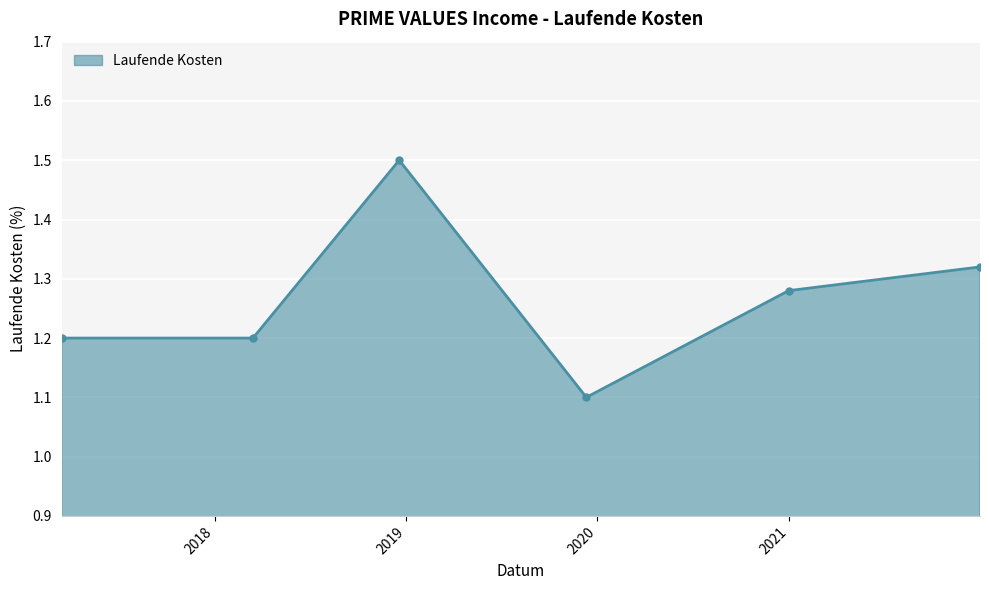

What is the value of the 3rd point from the left?

1.5